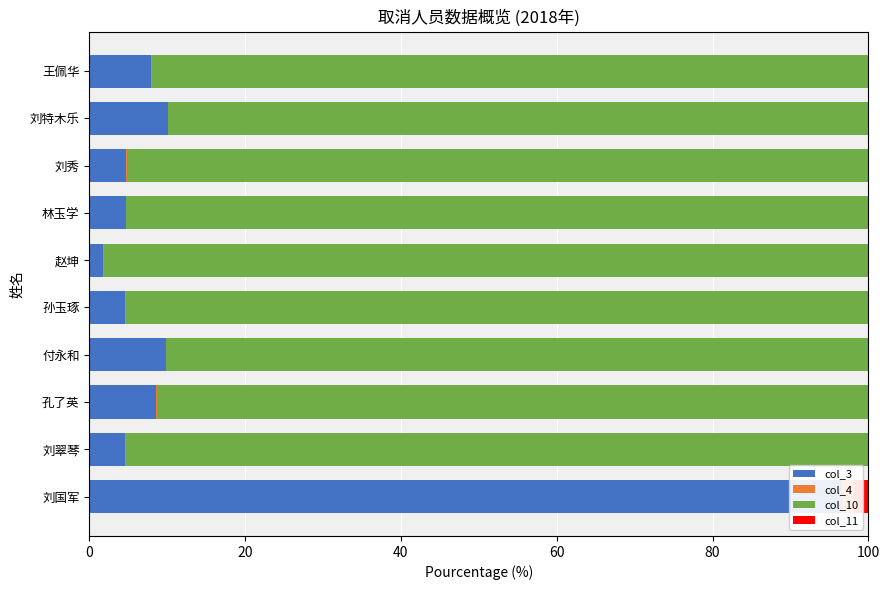

Is the value of col_10 at 王佩华 greater than the value of col_11 at 赵坤?

Yes